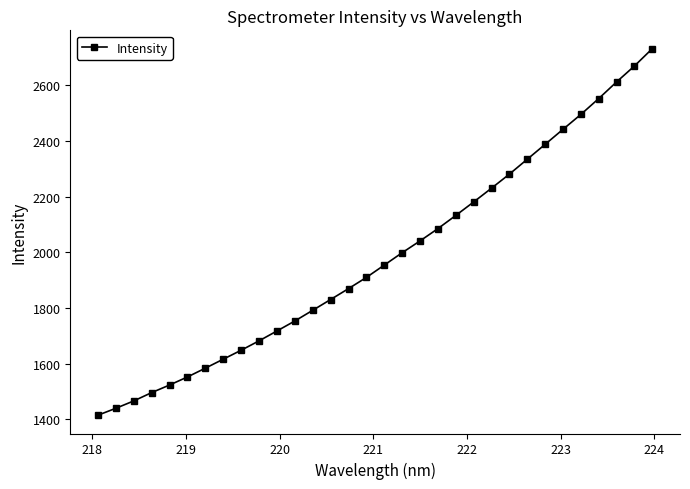

What is the smallest value displayed?

1414.7